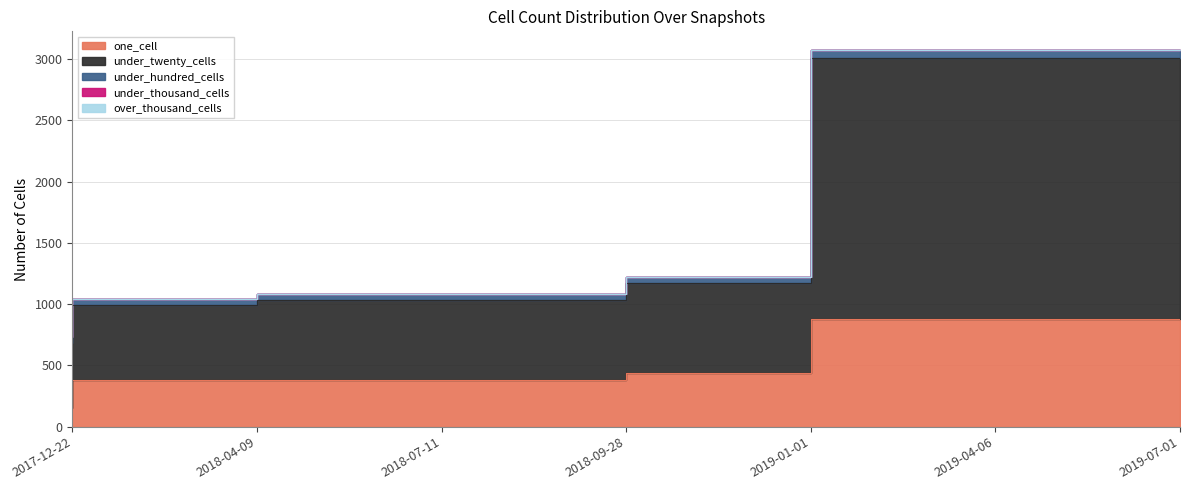

What position from the right is 2019-01-01?

3